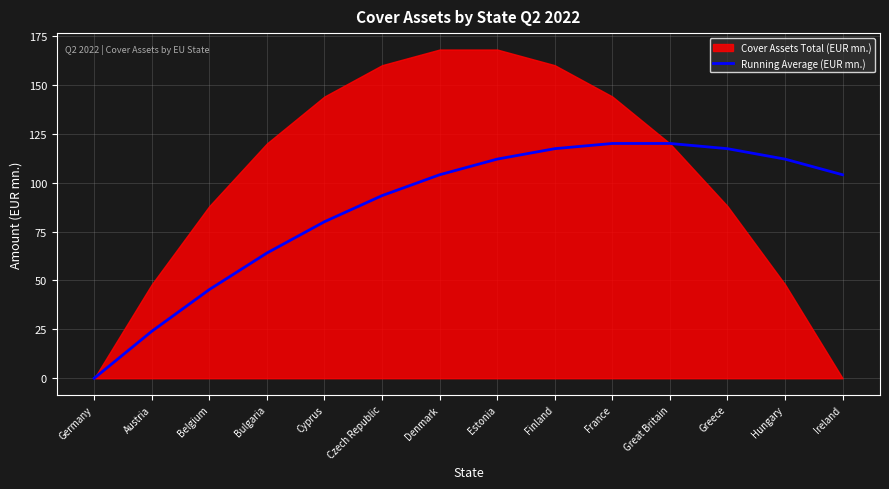

Is it true that the value at France is 49.3?

False